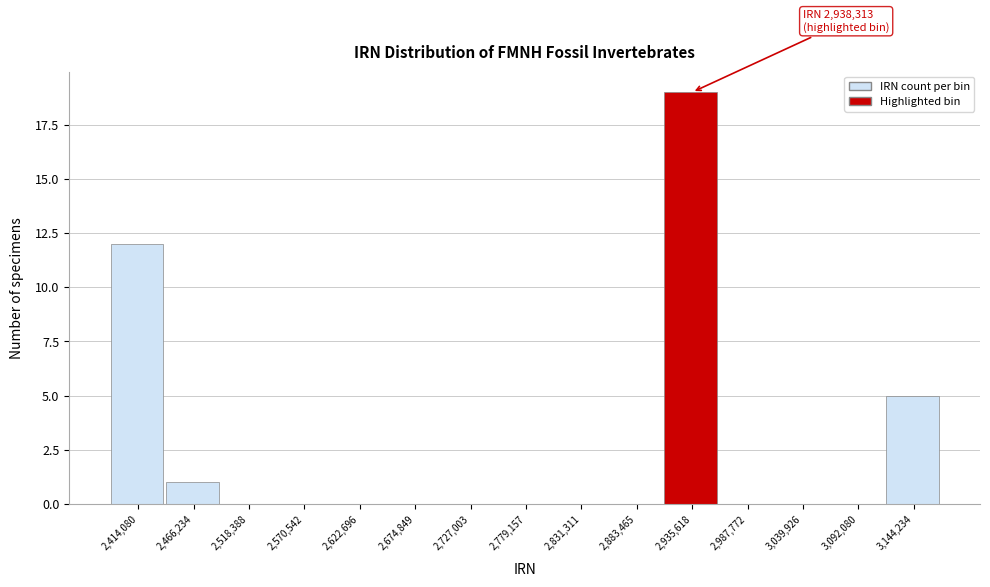

Over which range of the x-axis is the bar tallest?

2910000 to 2960000